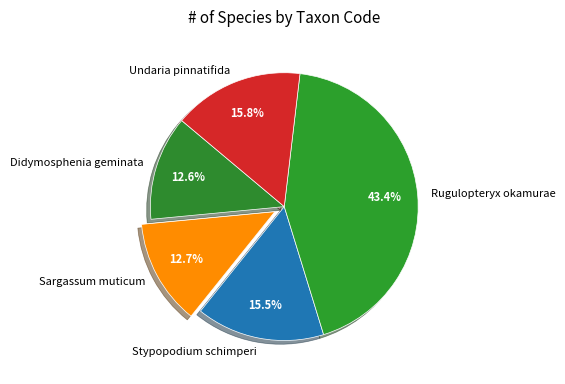

Between Rugulopteryx okamurae and Stypopodium schimperi, which is larger?

Rugulopteryx okamurae